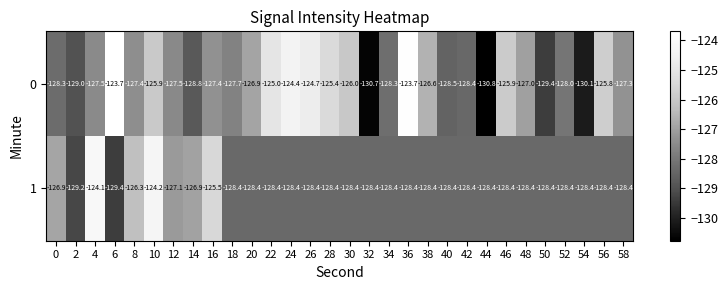

The 1 series shows -174.7 at 58. True or false?

False